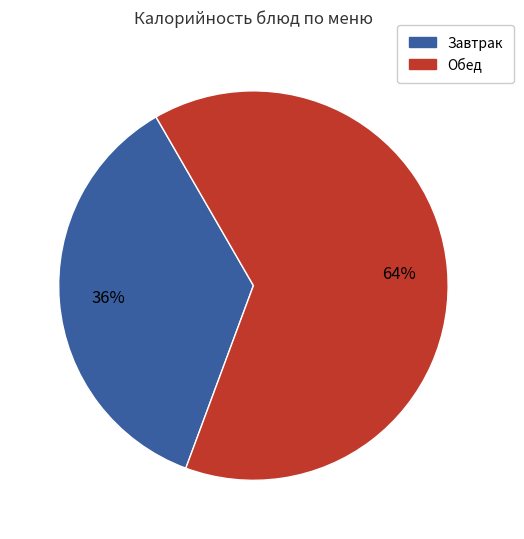

Is there any slice that represents more than half of the pie?

Yes